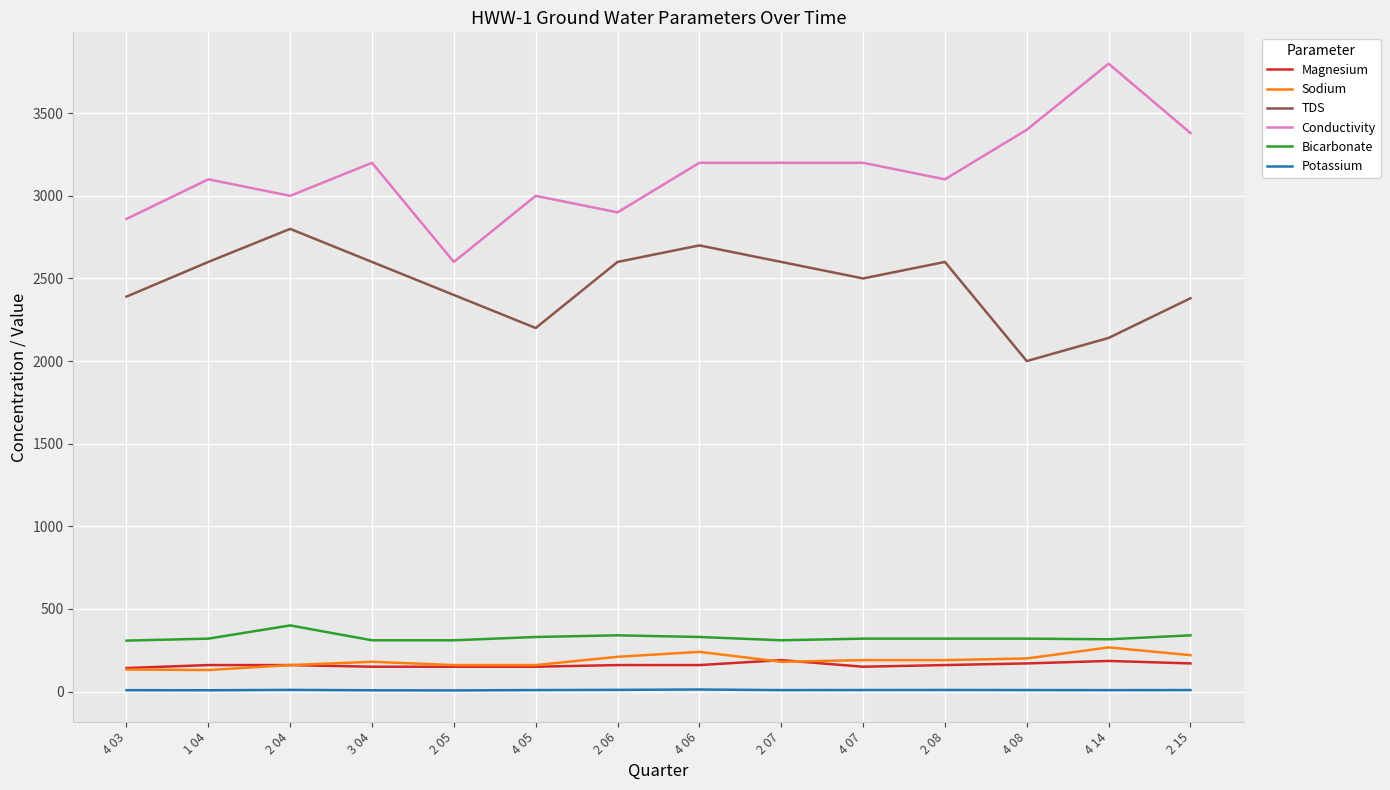

What is the lowest value of the TDS series?

2000.0